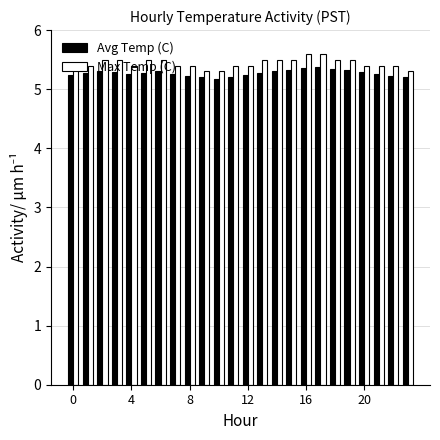

Count the Avg Temp (C) values in the range 5 to 6.

24